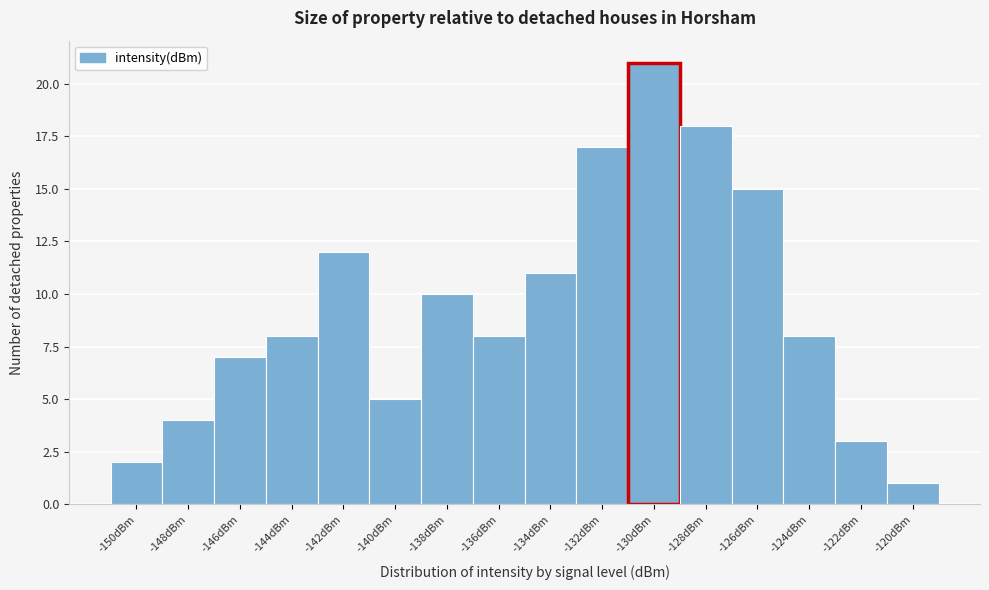

Reading left to right, list all the values displayed in this chart.

-150dBm=2	-148dBm=4	-146dBm=7	-144dBm=8	-142dBm=12	-140dBm=5	-138dBm=10	-136dBm=8	-134dBm=11	-132dBm=17	-130dBm=21	-128dBm=18	-126dBm=15	-124dBm=8	-122dBm=3	-120dBm=1